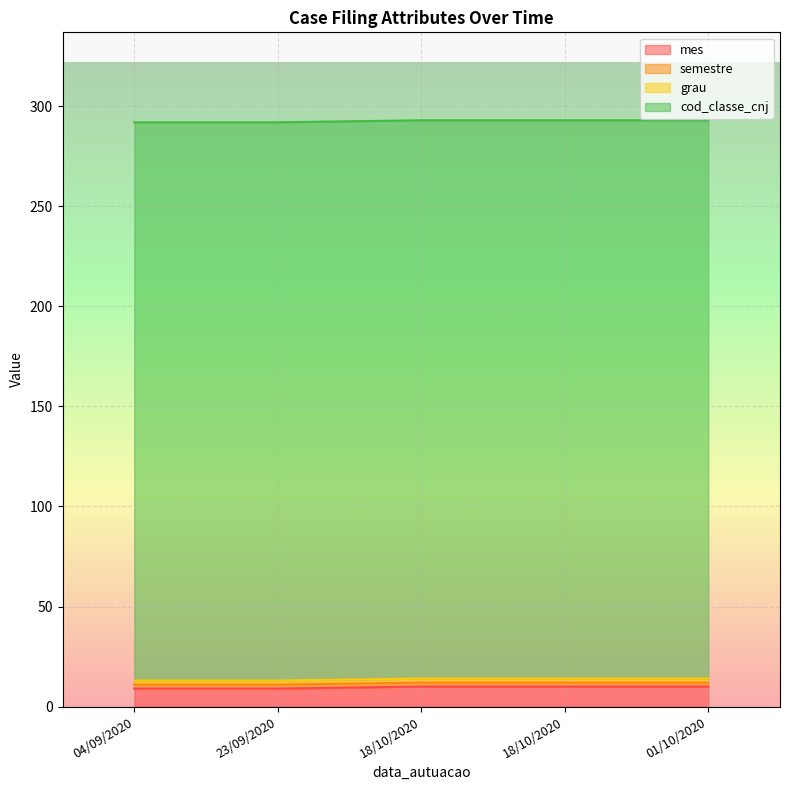

Reading right to left, what are all the values shown in this chart?

mes: 10	10	10	9	9
semestre: 2	2	2	2	2
grau: 2	2	2	2	2
cod_classe_cnj: 279	279	279	279	279